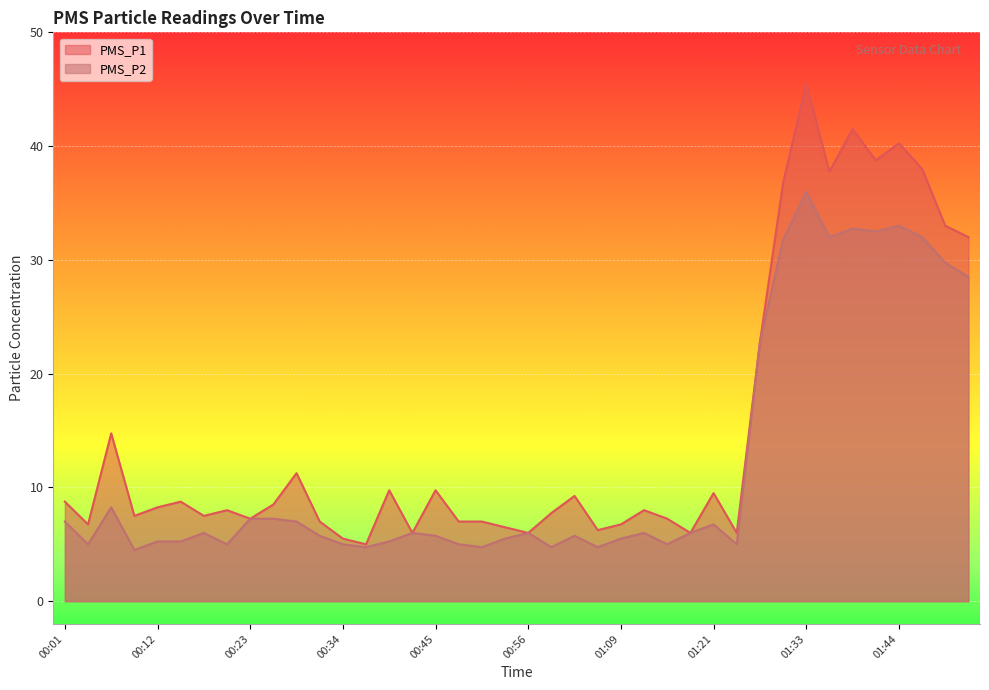

At how many categories does at least one series exceed 36?

7